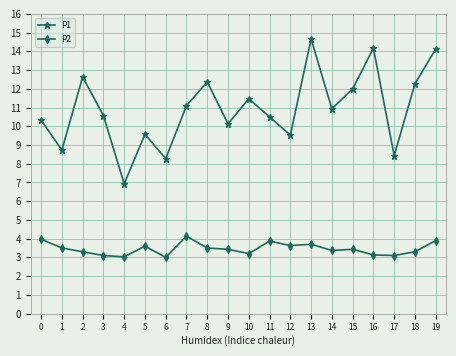

Rank the series at 18 from lowest to highest value.

P2, P1